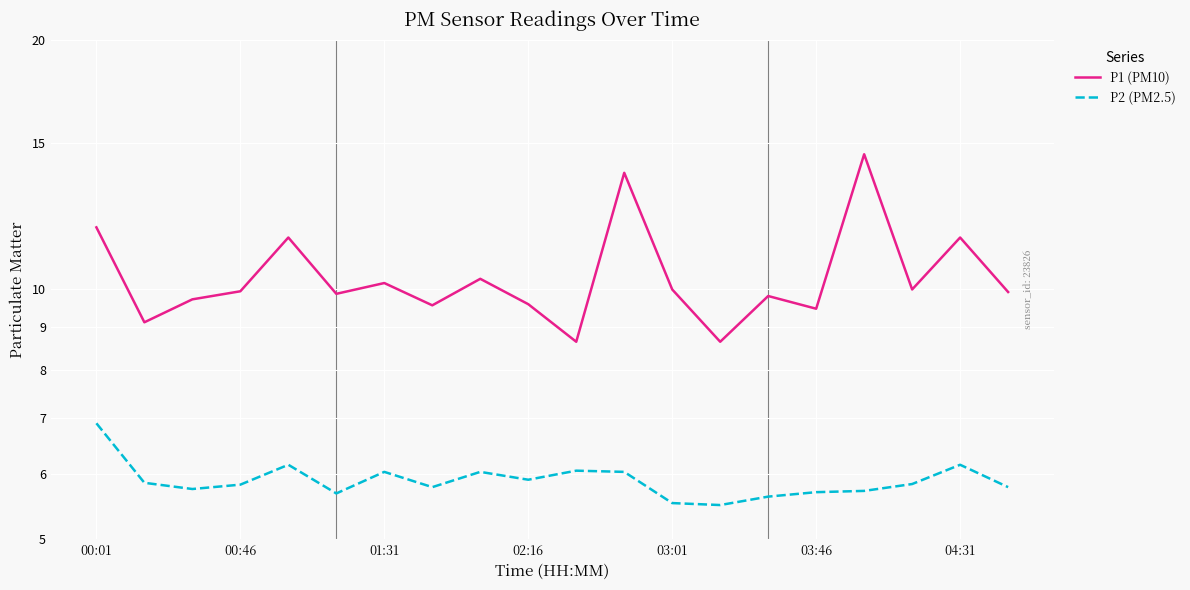

Which series has the largest total across all categories?

P1 (PM10)